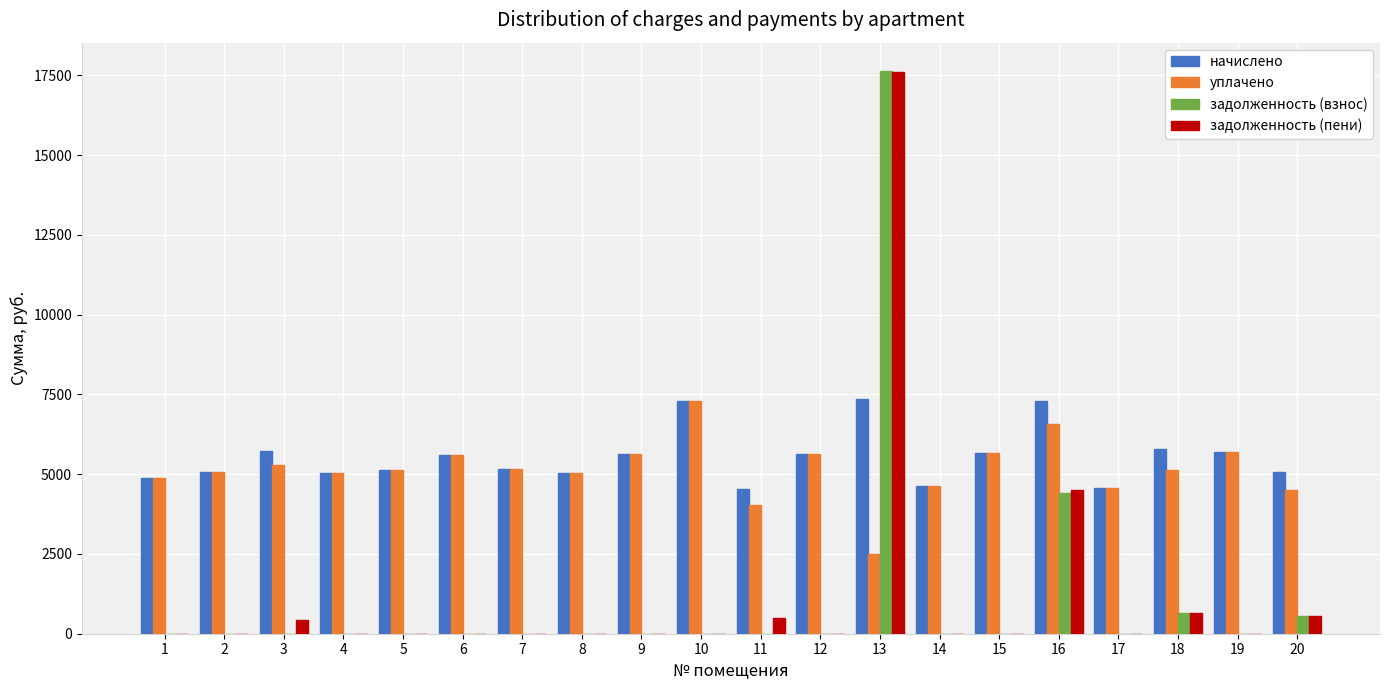

Does the chart contain stacked bars?

No